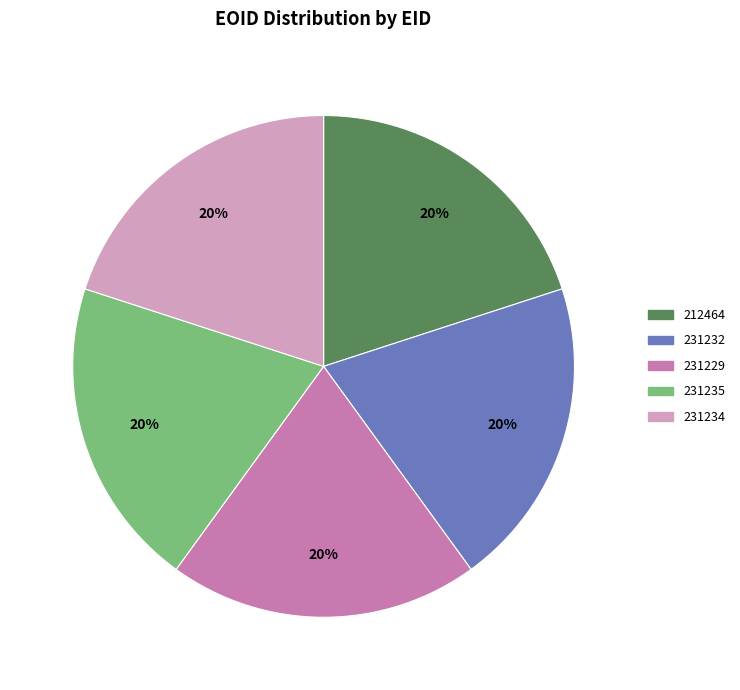

How many slices are in this pie chart?

5